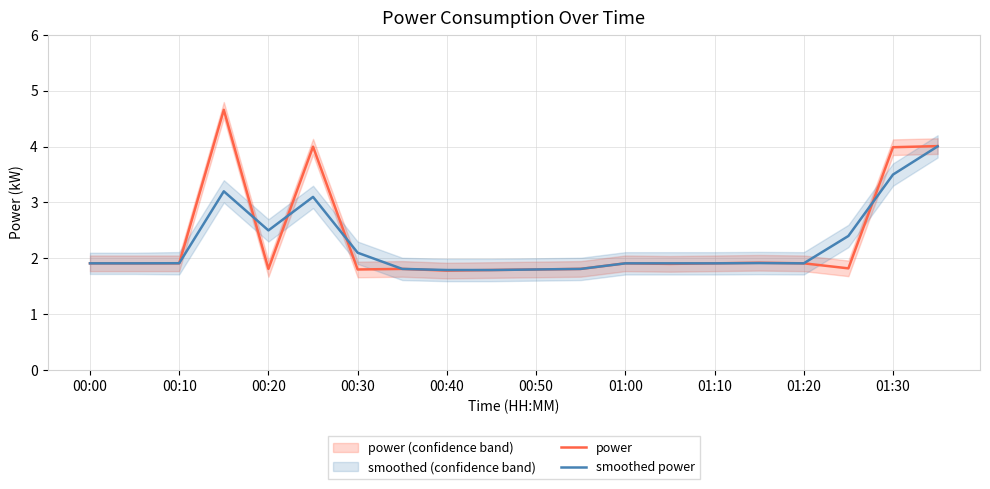

What is the highest value of the smoothed power series?

4.0